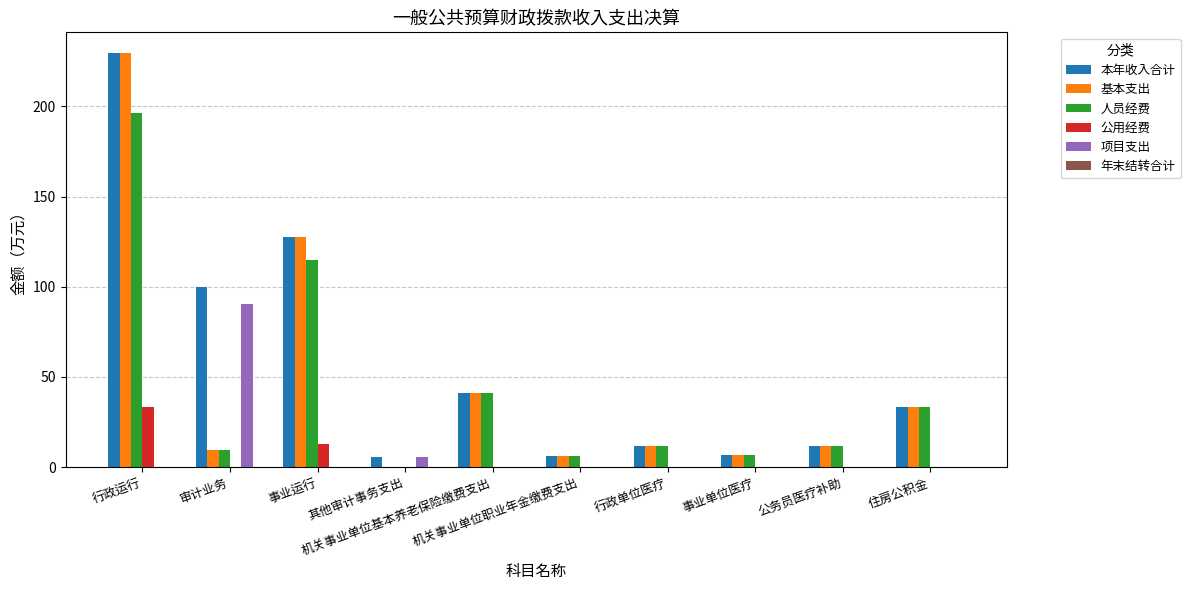

Which series has the largest range (max minus min)?

基本支出